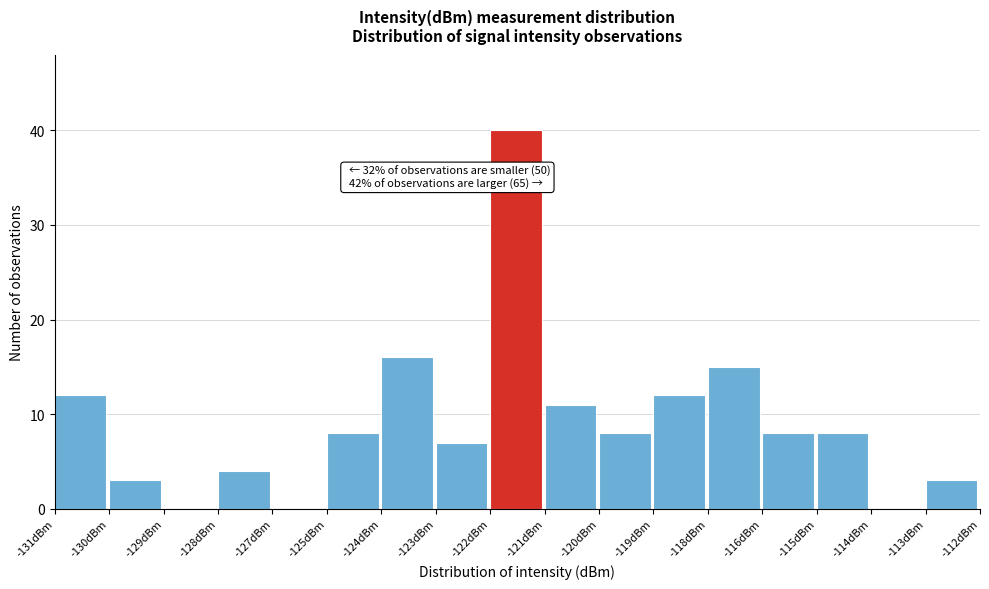

Reading right to left, list all the values displayed in this chart.

-113dBm=3	-114dBm=0	-115dBm=8	-116dBm=8	-118dBm=15	-119dBm=12	-120dBm=8	-121dBm=11	-122dBm=40	-123dBm=7	-124dBm=16	-125dBm=8	-127dBm=0	-128dBm=4	-129dBm=0	-130dBm=3	-131dBm=12